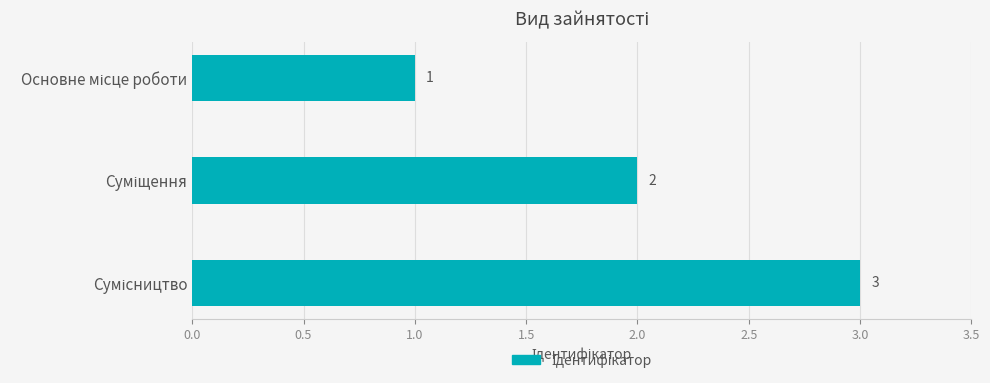

How many series are shown in this chart?

1